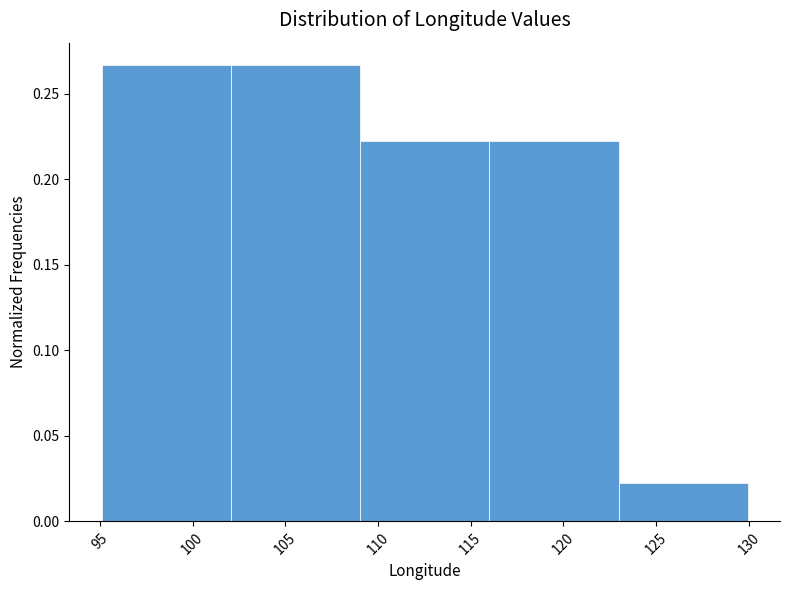

What is the height of the bar covering 109 to 116 on the x-axis? Neither the bar edges nor the heights are printed on the chart, so give them approximately, as read against the axes.

0.220